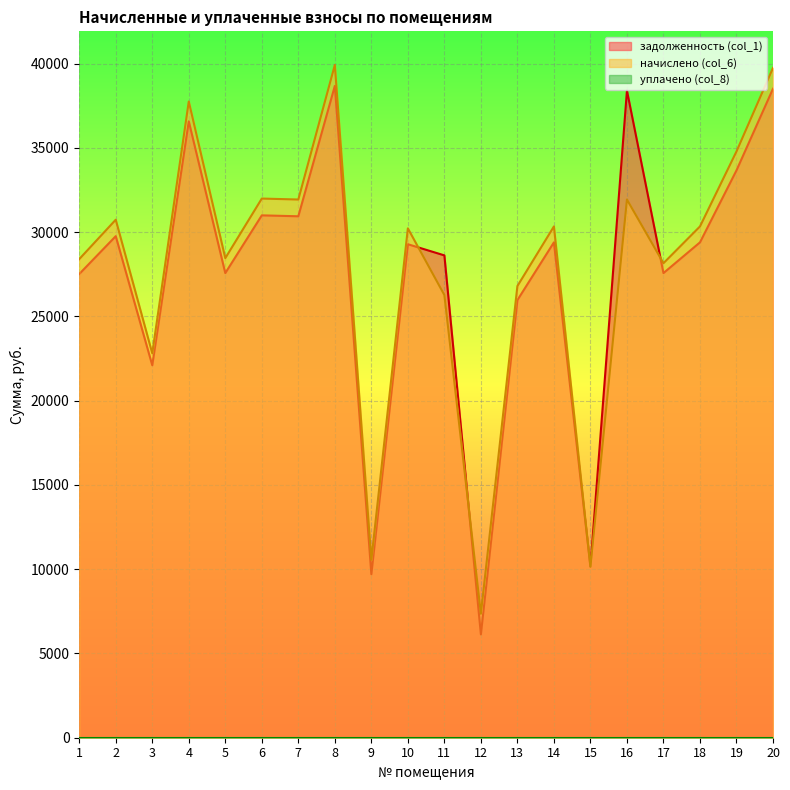

Where does the начислено (col_6) series first go above 30343?

2